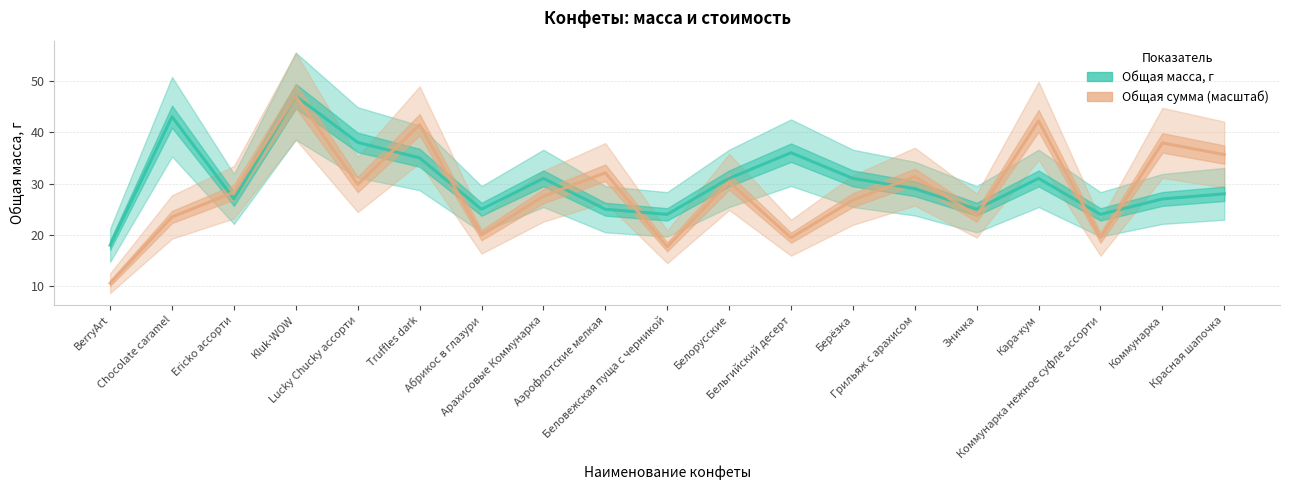

How many categories are shown in the chart?

19